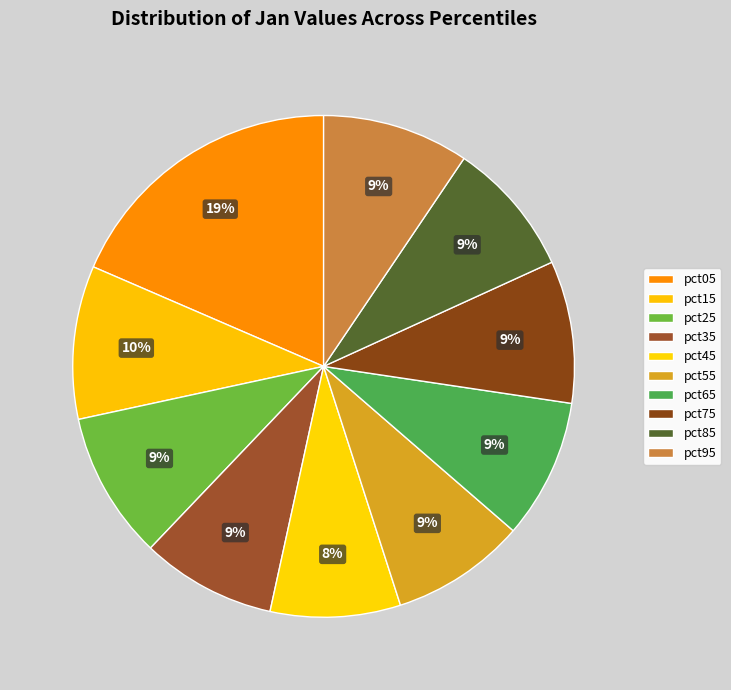

How many segments does this pie chart have?

10